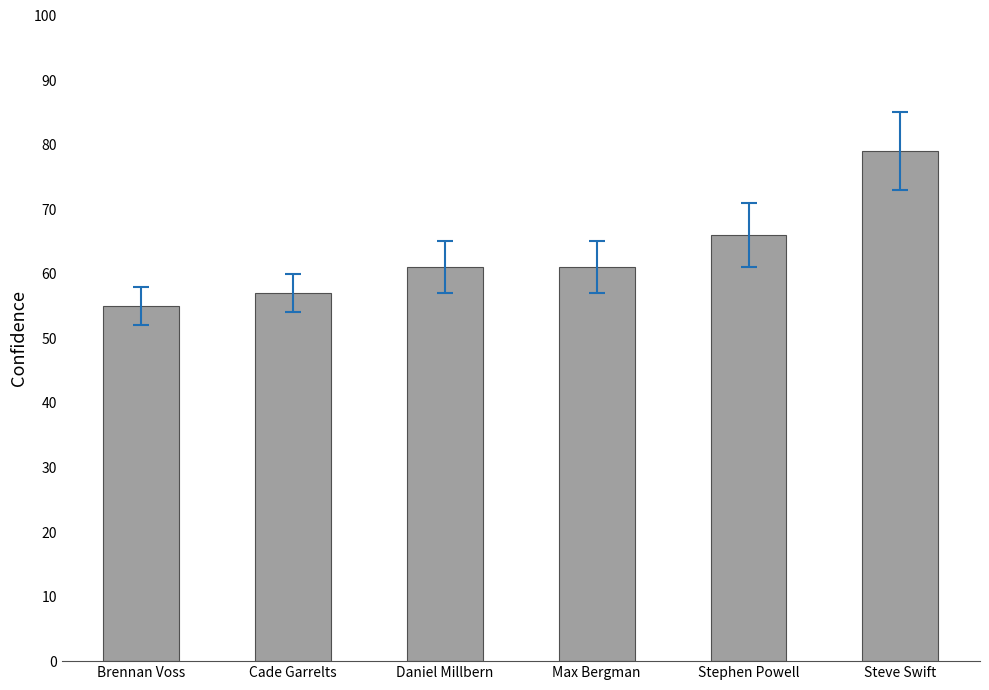

What is the sum of all values?

379